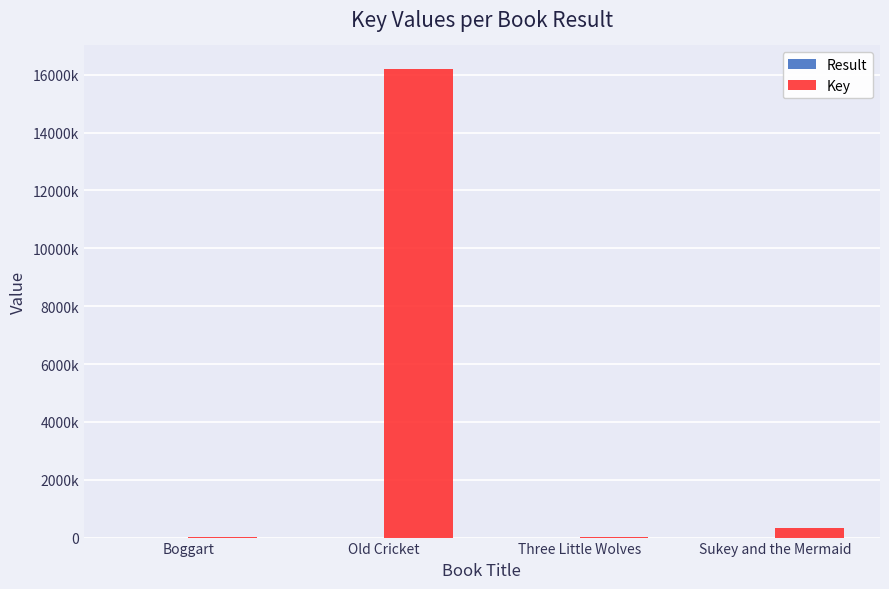

Reading left to right, list all the values displayed in this chart.

Result: Boggart=1	Old Cricket=2	Three Little Wolves=3	Sukey and the Mermaid=4
Key: Boggart=5685	Old Cricket=16204497	Three Little Wolves=6898	Sukey and the Mermaid=317778